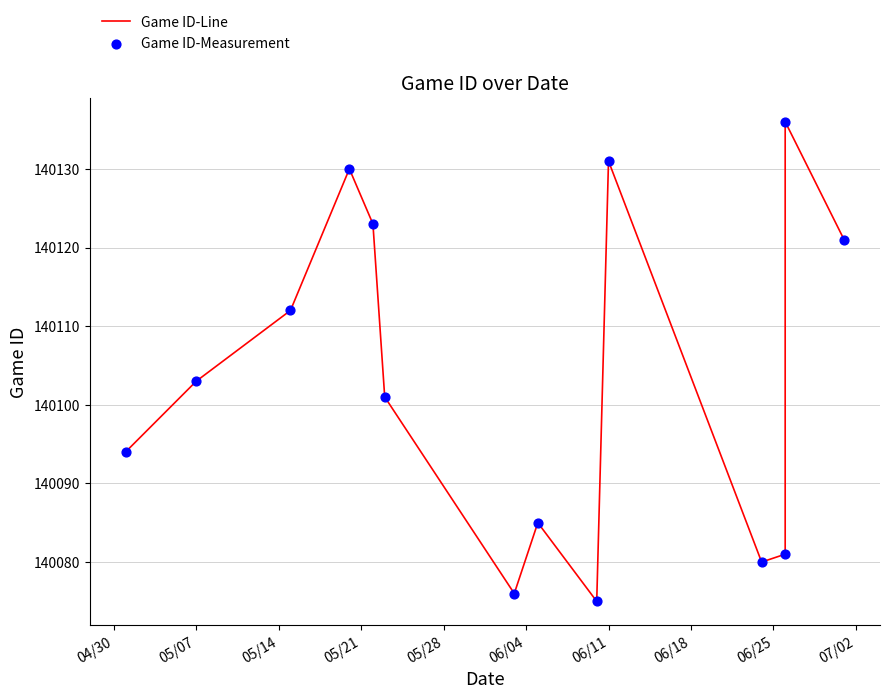

Which series reaches the minimum Y coordinate?

Game ID-Line